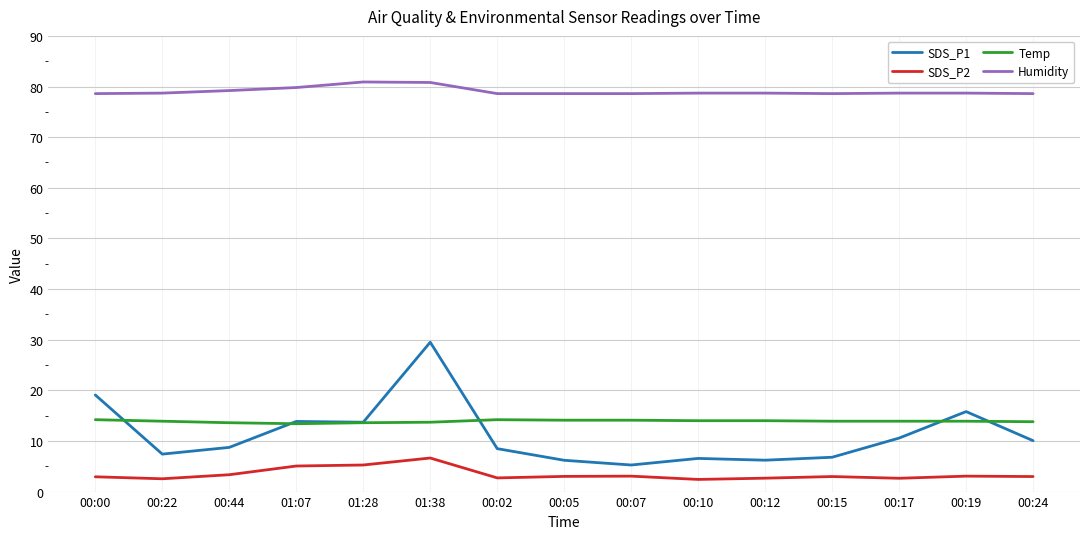

How many times do Temp and SDS_P1 cross each other?

5